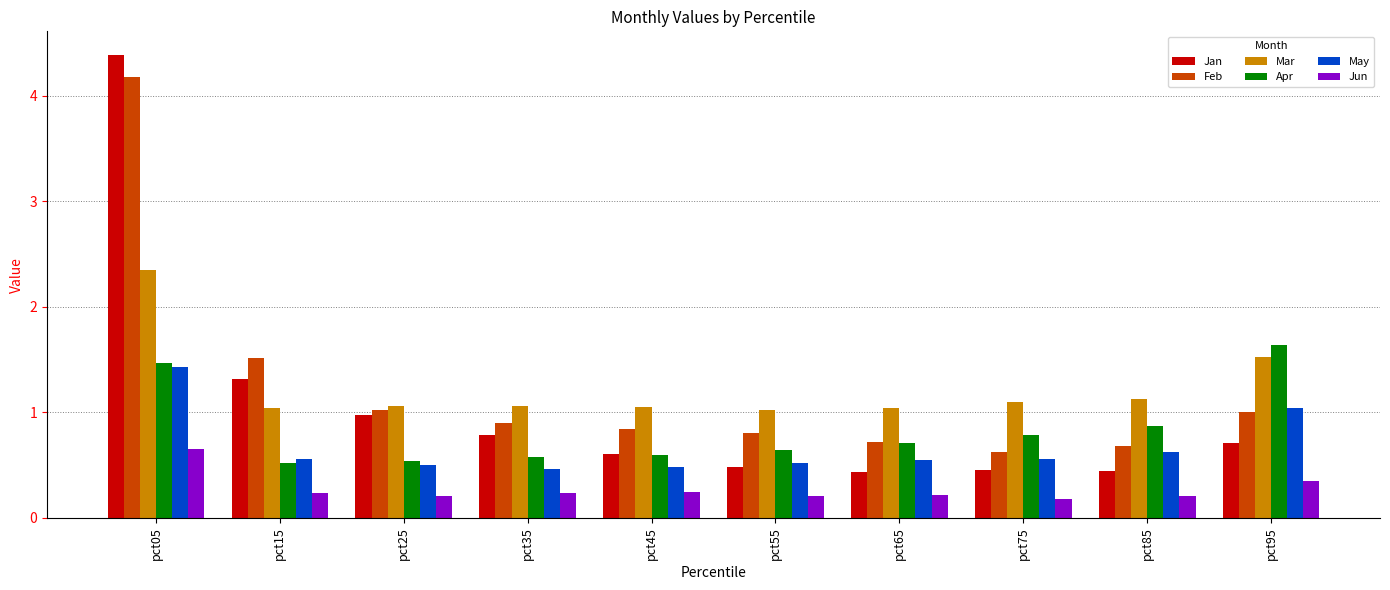

The May series shows 0.5 at pct25. True or false?

True